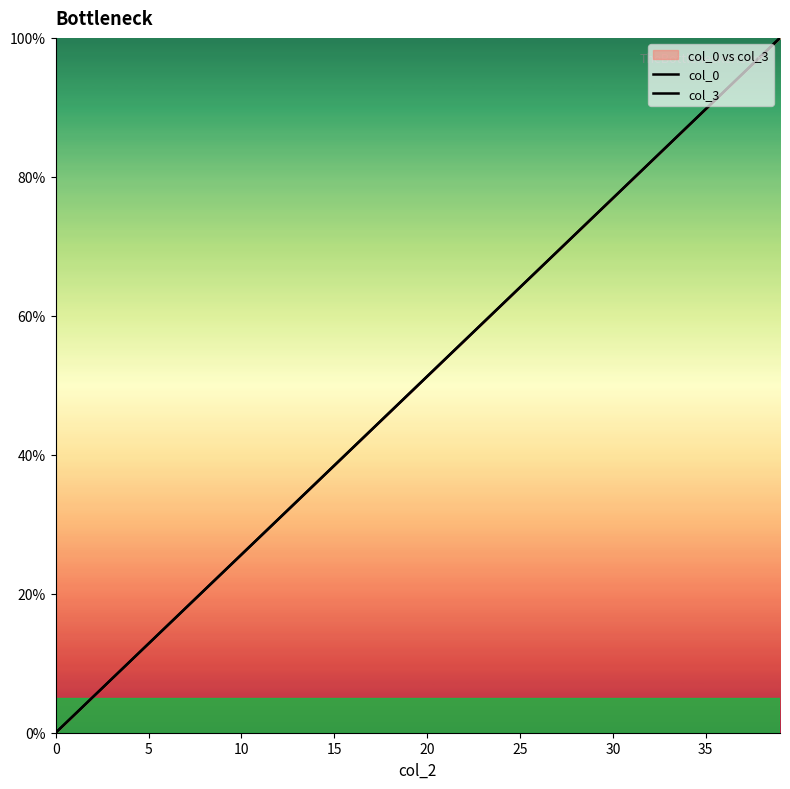

What is the difference between the maximum and minimum values in the col_0 series?

100.0